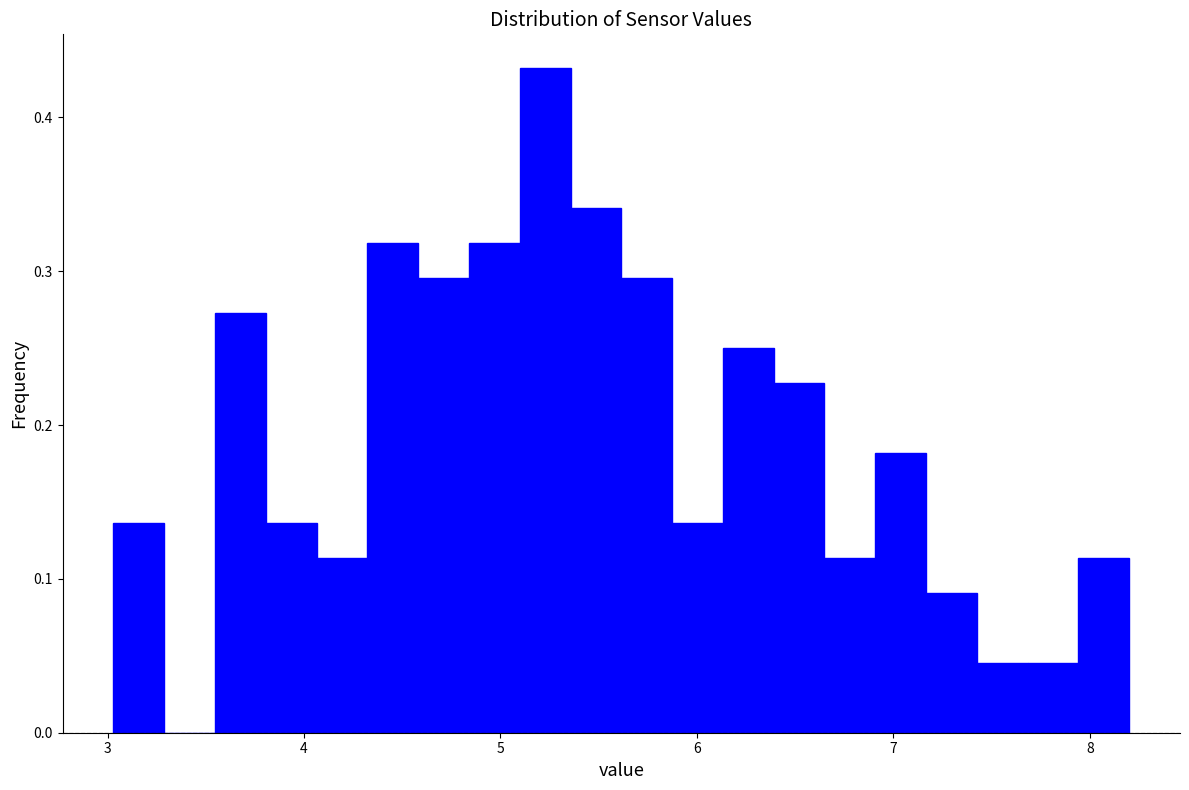

Around what value on the x-axis is the tallest bar? Give the approximate position of its centre, as read against the axis.

5.2